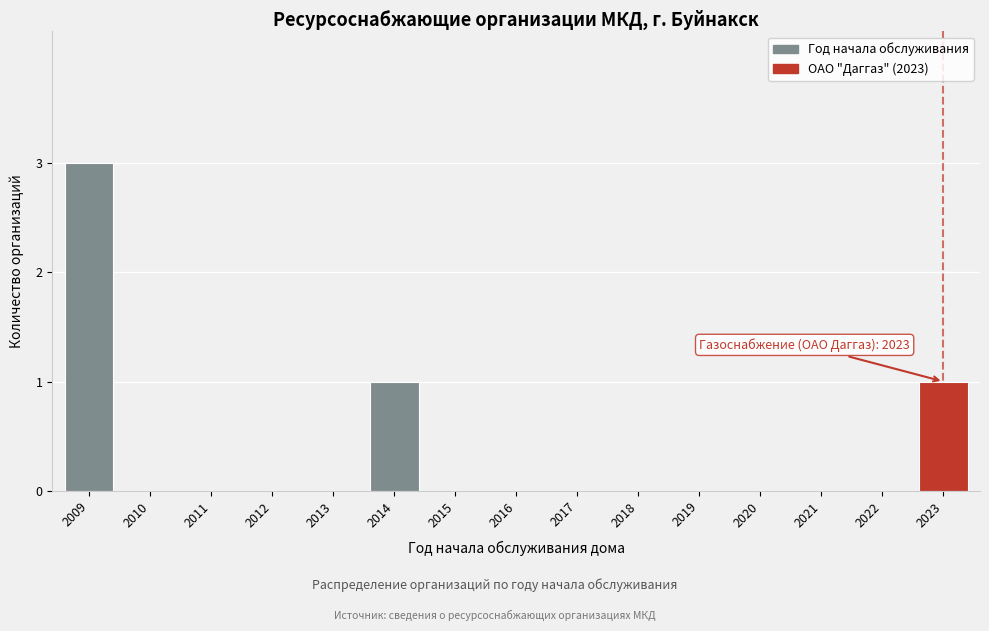

Reading left to right, extract all data points from this chart.

2009=3	2010=0	2011=0	2012=0	2013=0	2014=1	2015=0	2016=0	2017=0	2018=0	2019=0	2020=0	2021=0	2022=0	2023=1